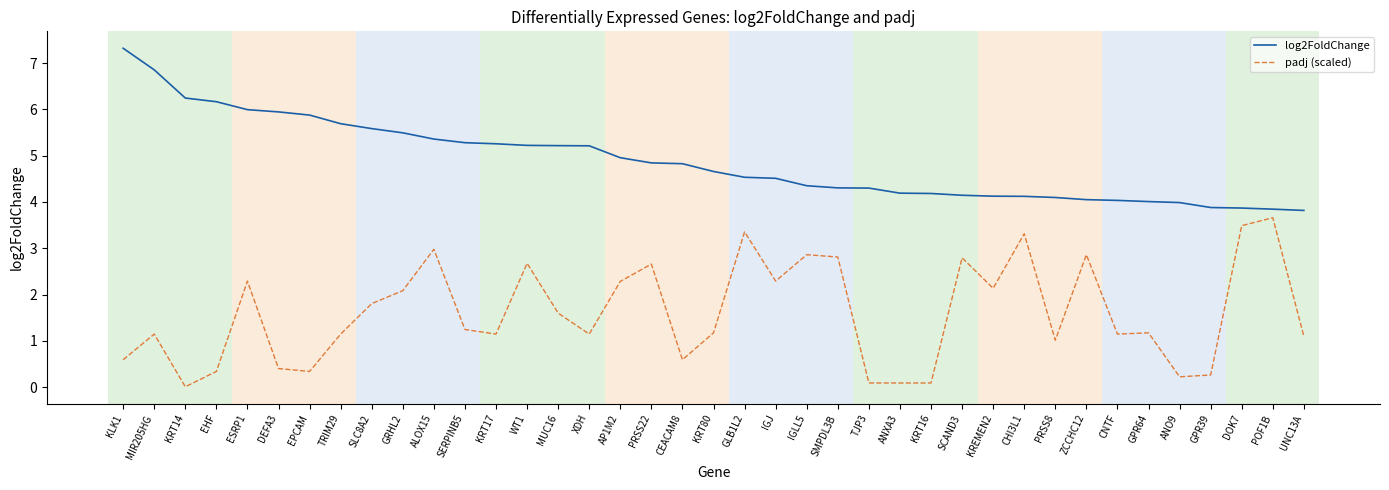

What is the sum of the padj (scaled) values at IGJ and EHF?

2.6